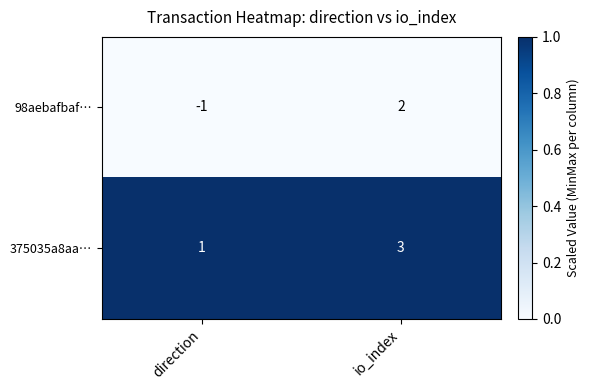

True or false: 98aebafbaf… has a value of 2 at io_index.

True